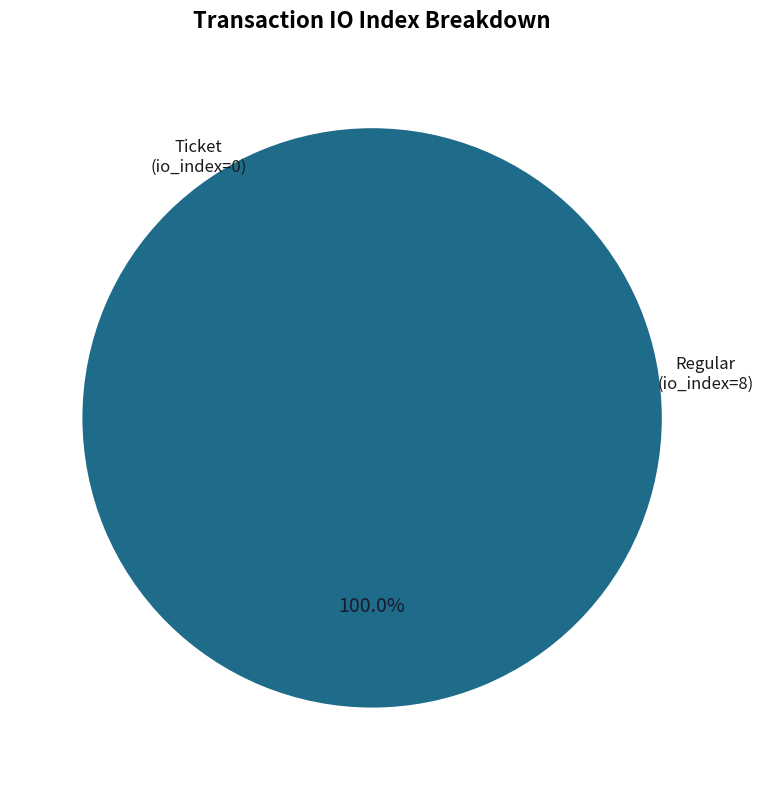

Is it true that Ticket (io_index=0) is 1% of the pie?

False